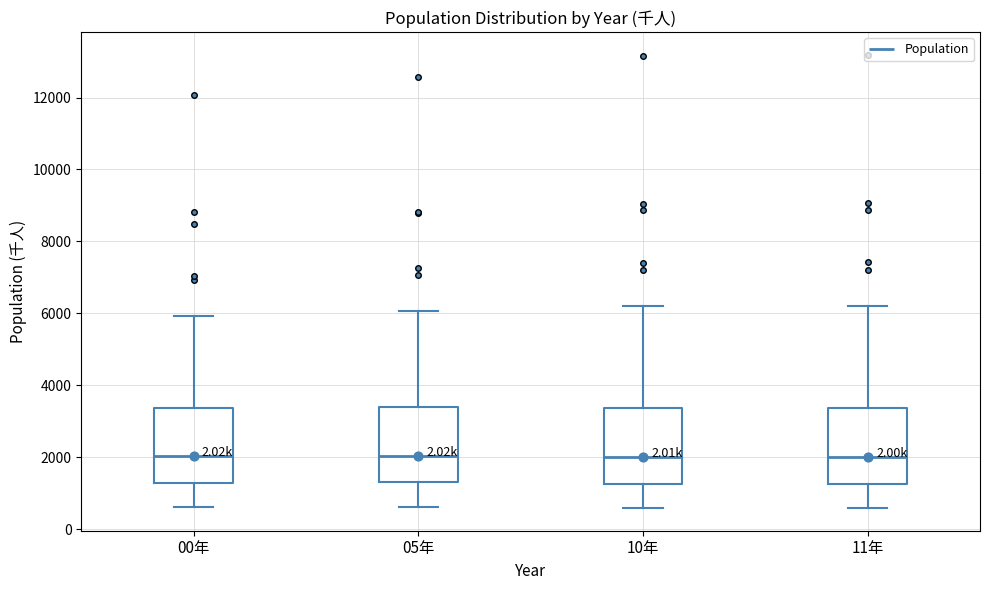

Reading left to right, transcribe this box plot: for each box, give where its median line is, the range the box spans, and where its two whiskers end, as read against the y-axis. The values are not printed on the chart, so give them approximately, as read against the axis.

00年: median 2000, box 1200 to 3400, whiskers 600 to 6000
05年: median 2000, box 1200 to 3400, whiskers 600 to 6000
10年: median 2000, box 1200 to 3400, whiskers 600 to 6200
11年: median 2000, box 1200 to 3400, whiskers 600 to 6200